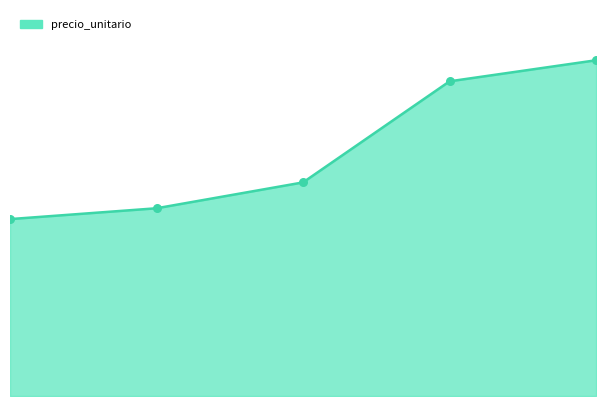

Does the chart have visible grid lines?

No